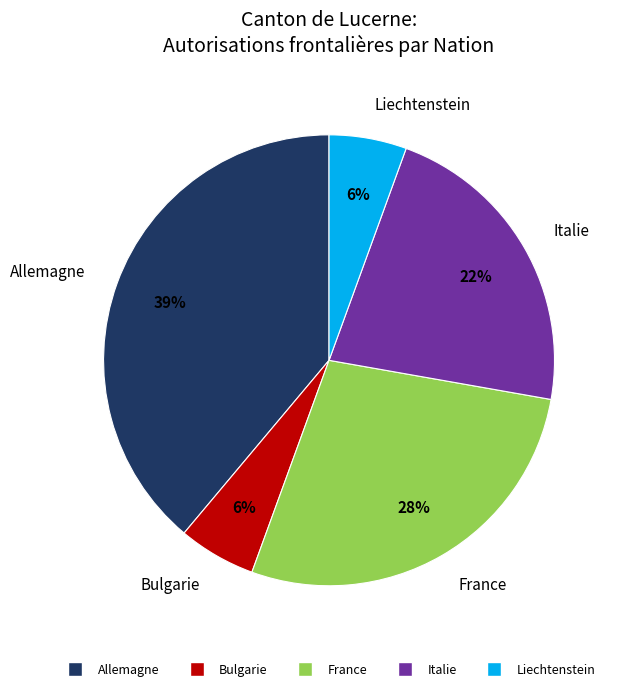

Does Italie represent more than half of the total?

No